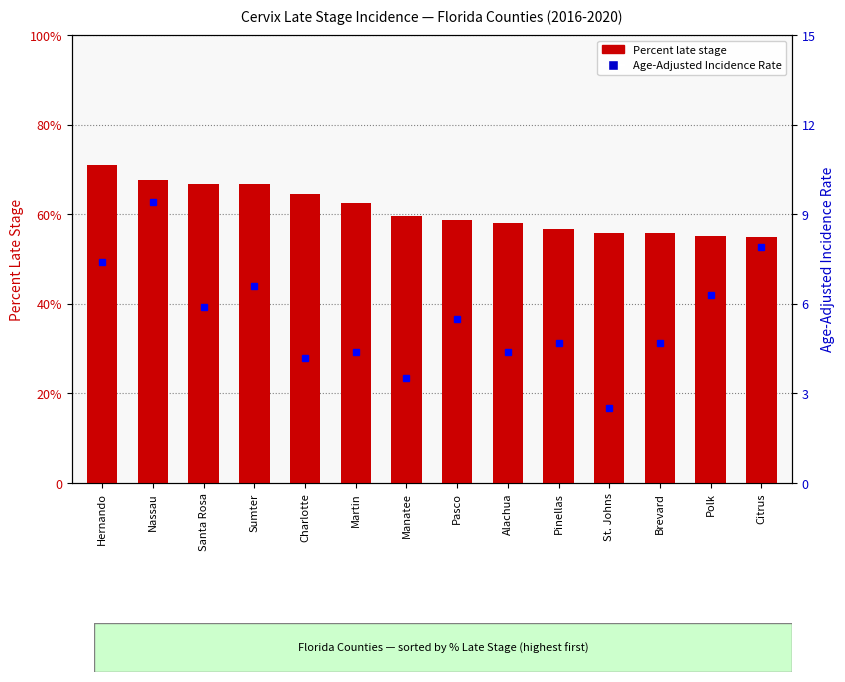

Which label corresponds to the smallest value in the chart?

St. Johns